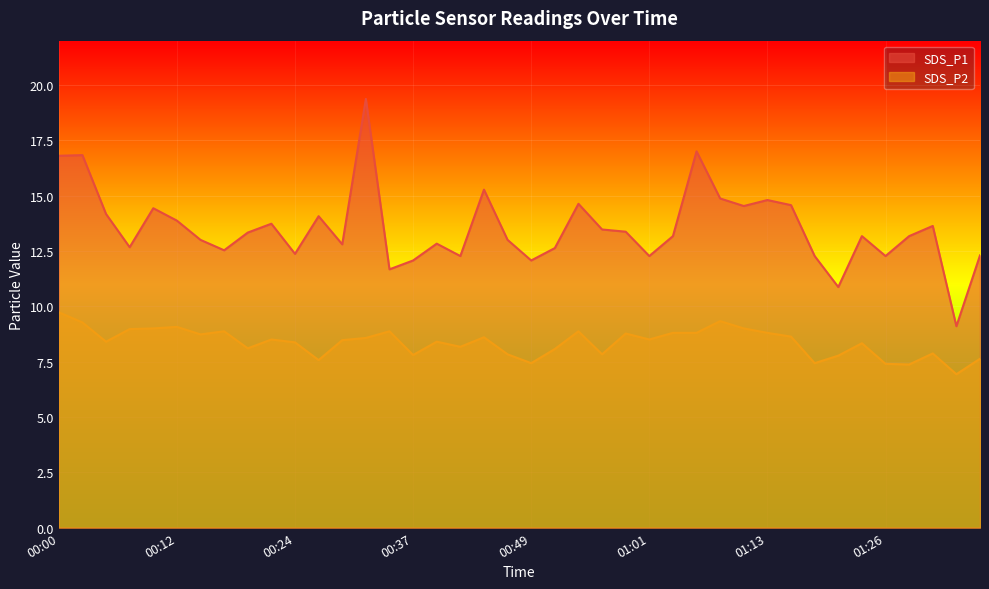

Count the number of data series in this chart.

2